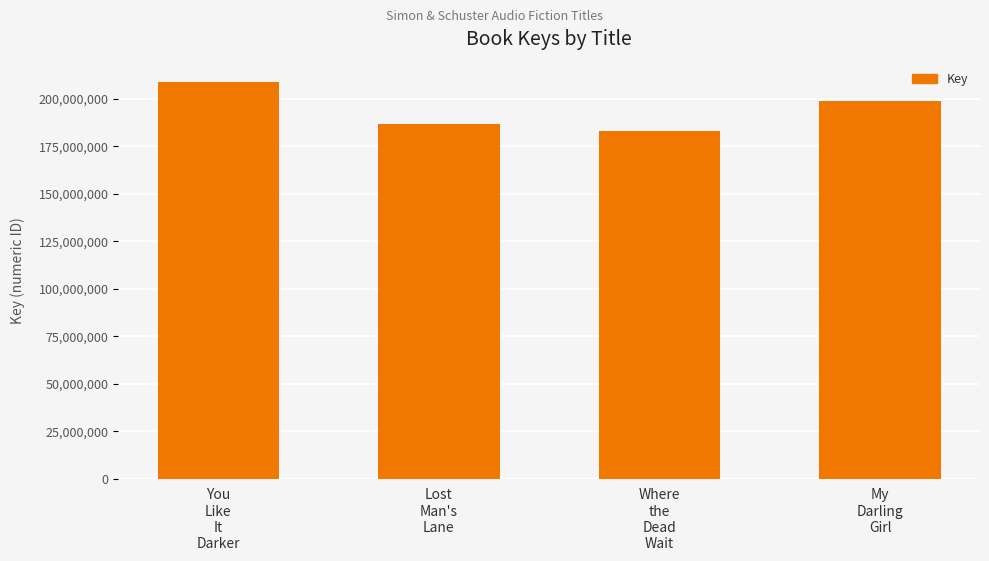

Are the bars grouped side by side (vs. stacked)?

No